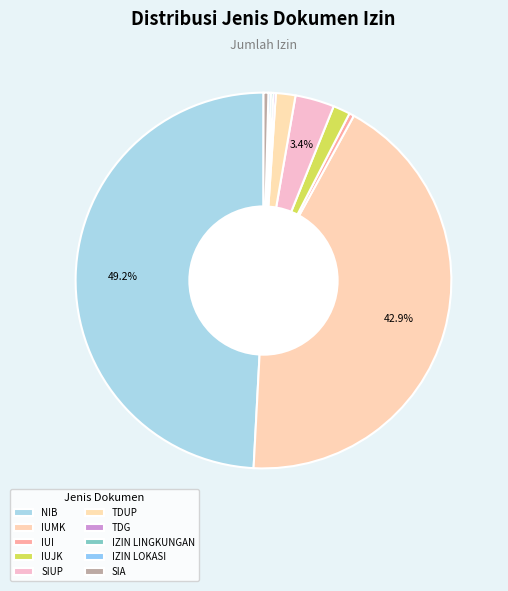

What is the ratio of the value at SIUP to the value at IZIN LINGKUNGAN?

16.0